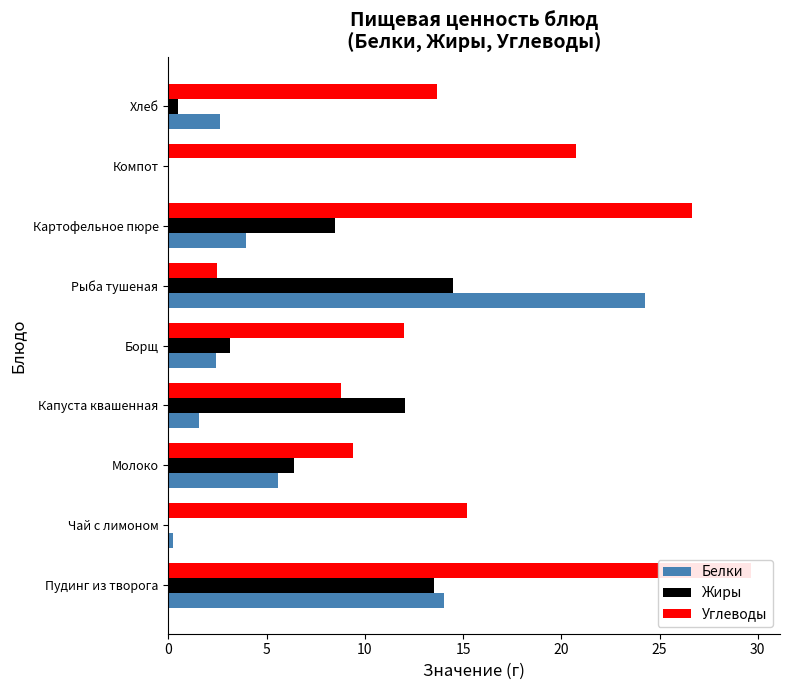

The Углеводы series shows 2.8 at Капуста квашенная. True or false?

False